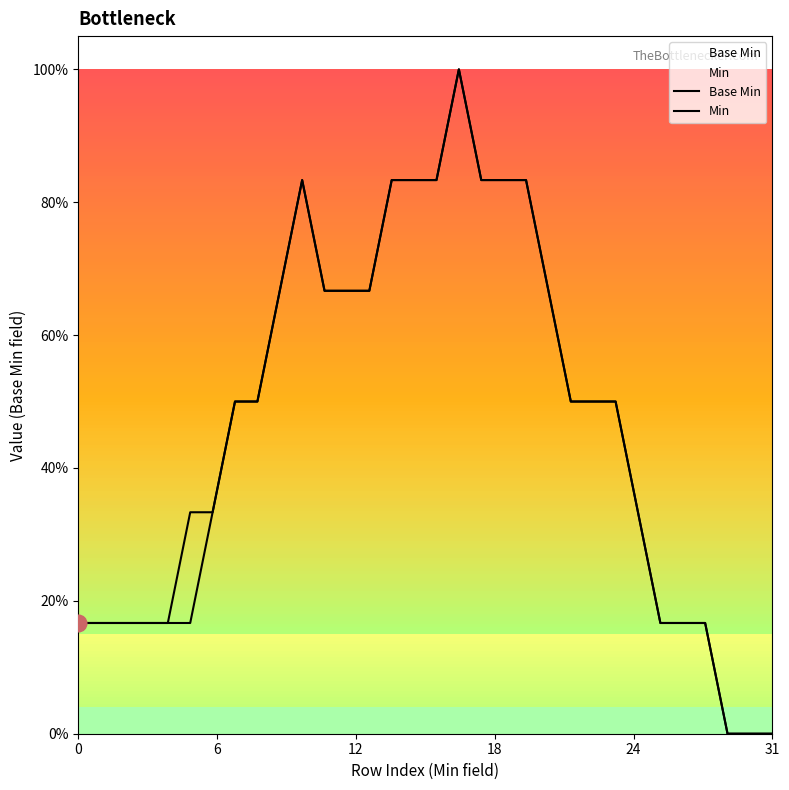

Count the number of categories in the chart.

32